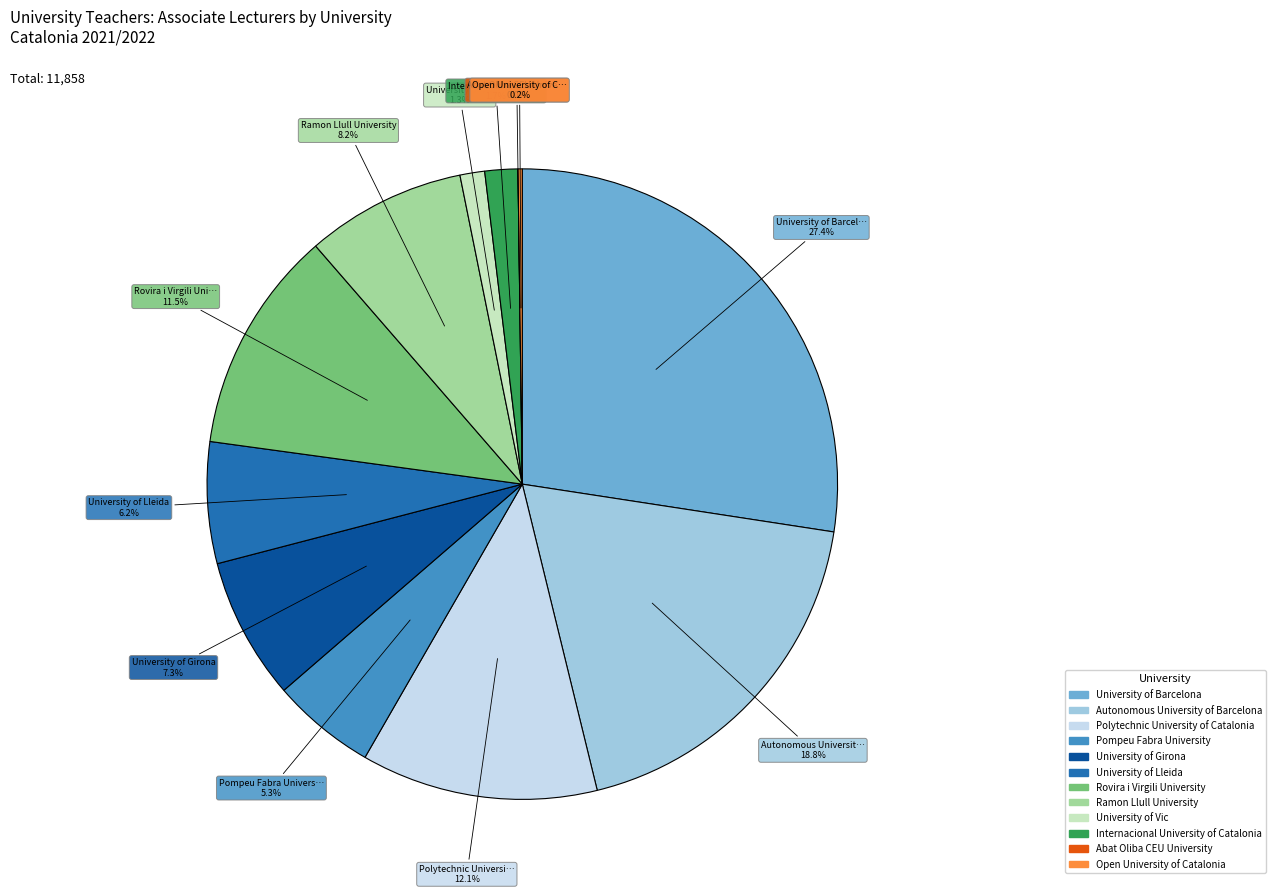

To the nearest percent, what is the average slice percentage?

8%